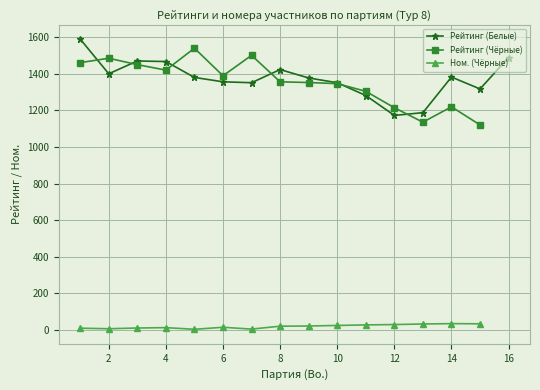

The Ном. (Чёрные) series shows 32 at 15. True or false?

True